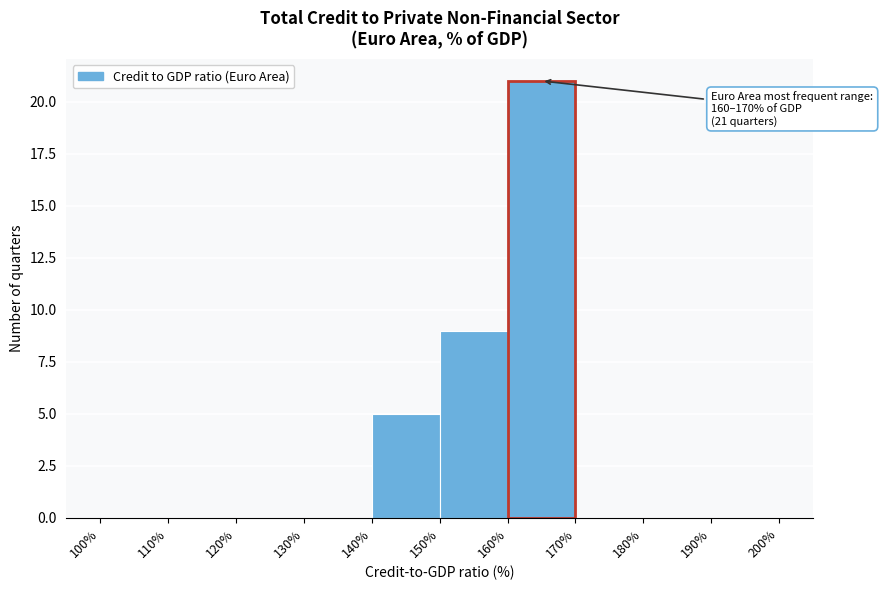

Which range on the x-axis has the tallest bar?

160% to 170%